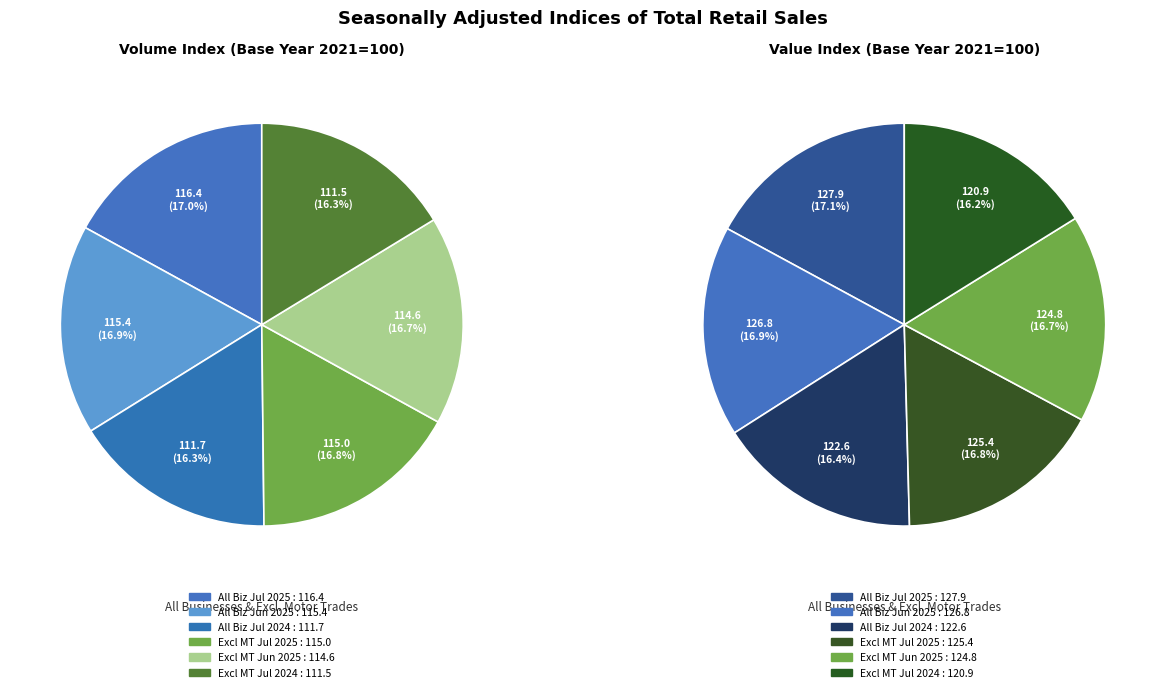

The Excl. Motor Trades
June 2025 slice represents 17% of the pie. True or false?

True